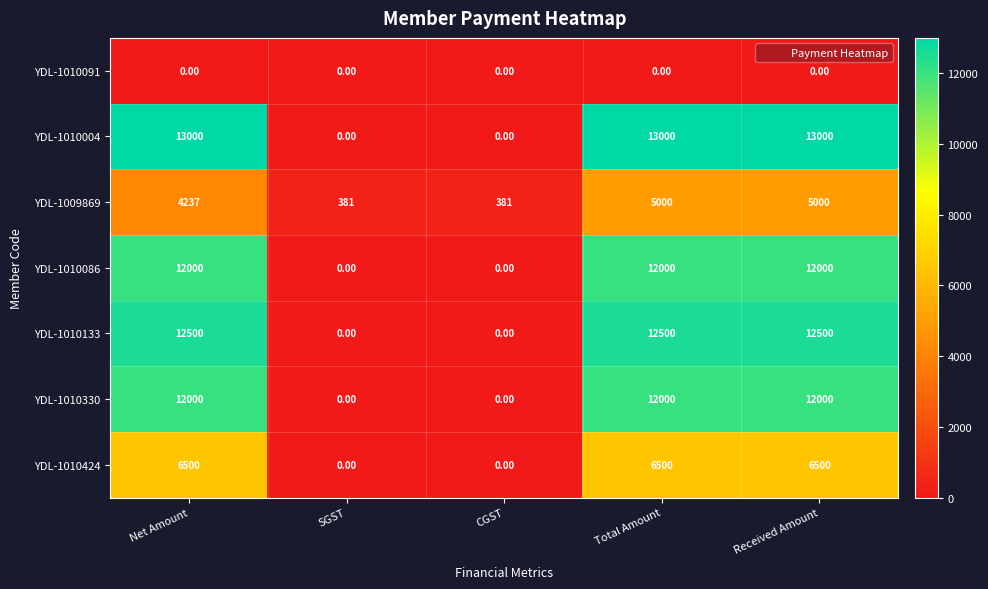

At how many categories does at least one series exceed 7119?

3